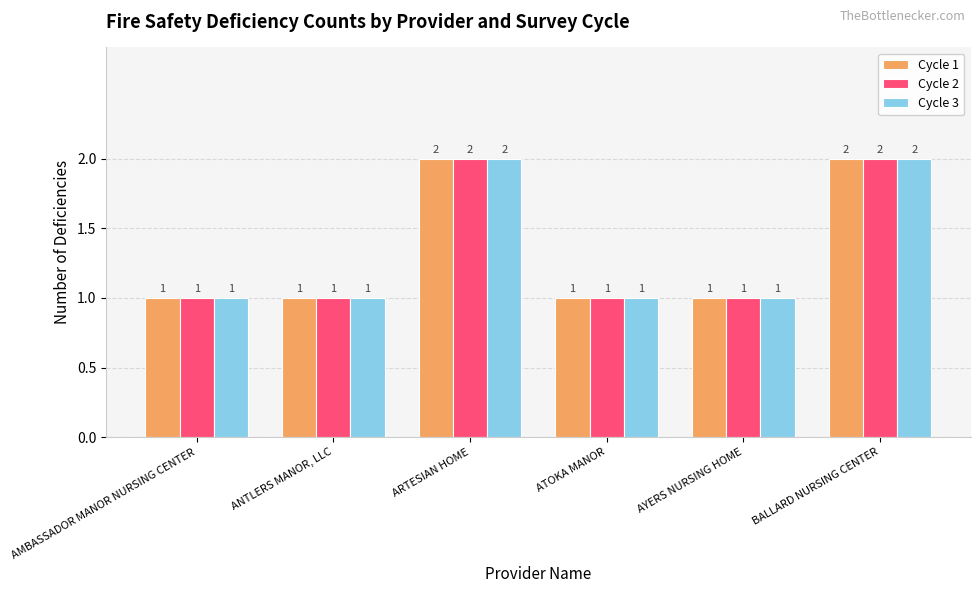

Reading right to left, transcribe all the data shown in this chart.

Cycle 1: BALLARD NURSING CENTER=2	AYERS NURSING HOME=1	ATOKA MANOR=1	ARTESIAN HOME=2	ANTLERS MANOR, LLC=1	AMBASSADOR MANOR NURSING CENTER=1
Cycle 2: BALLARD NURSING CENTER=2	AYERS NURSING HOME=1	ATOKA MANOR=1	ARTESIAN HOME=2	ANTLERS MANOR, LLC=1	AMBASSADOR MANOR NURSING CENTER=1
Cycle 3: BALLARD NURSING CENTER=2	AYERS NURSING HOME=1	ATOKA MANOR=1	ARTESIAN HOME=2	ANTLERS MANOR, LLC=1	AMBASSADOR MANOR NURSING CENTER=1